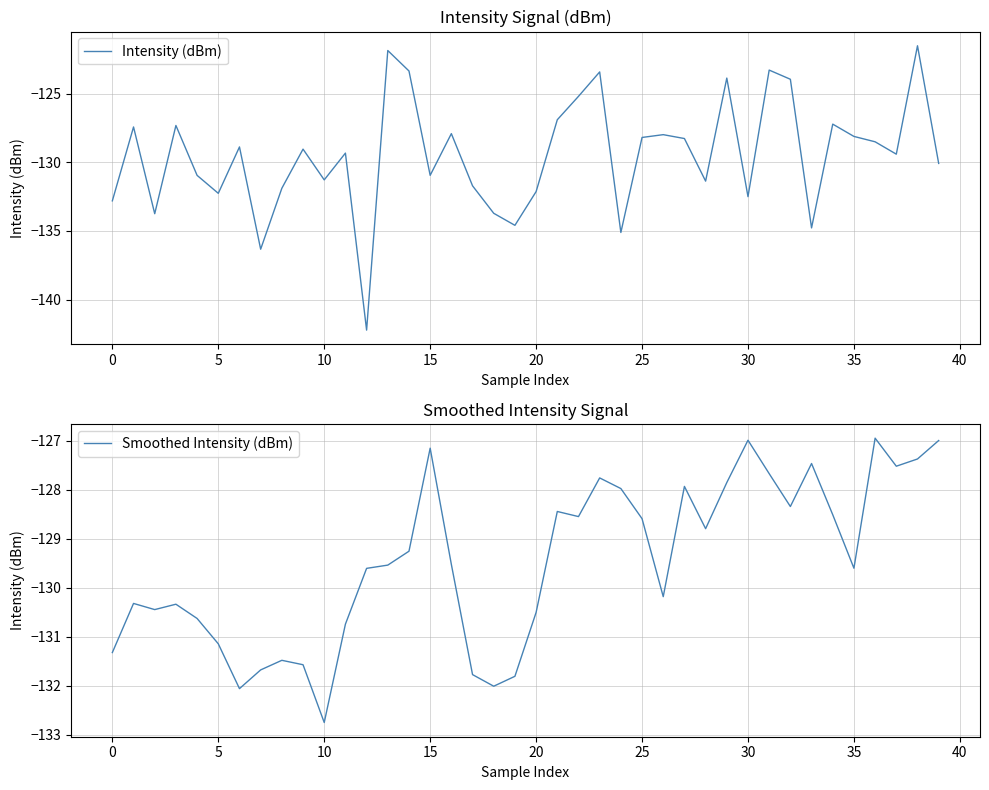

What is the average value of the Intensity (dBm) series?

-129.5